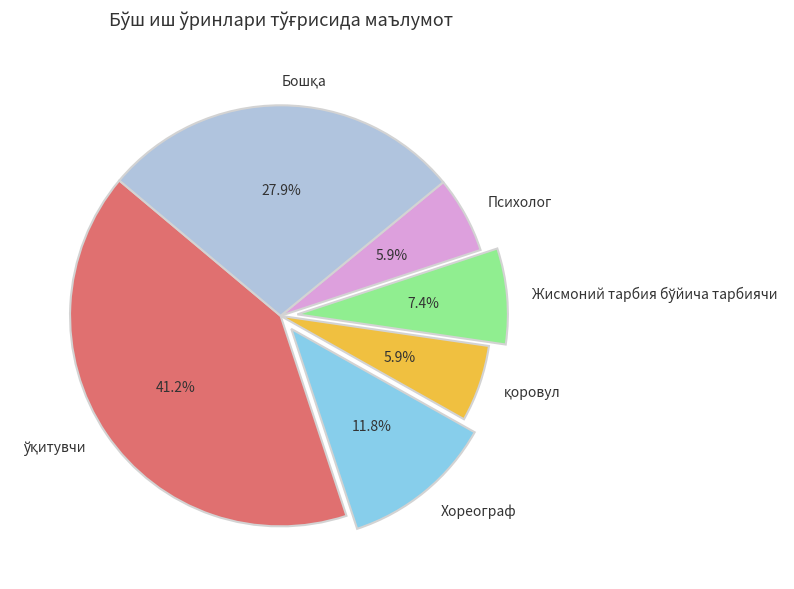

What percentage is NOT represented by Психолог?

94.1%